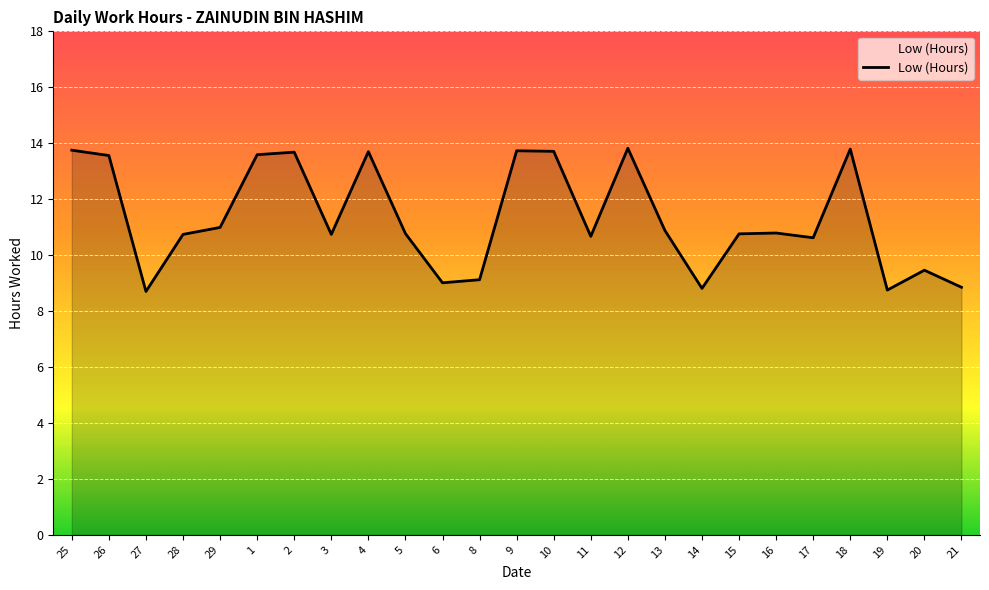

At which label does the data first exceed 10?

25